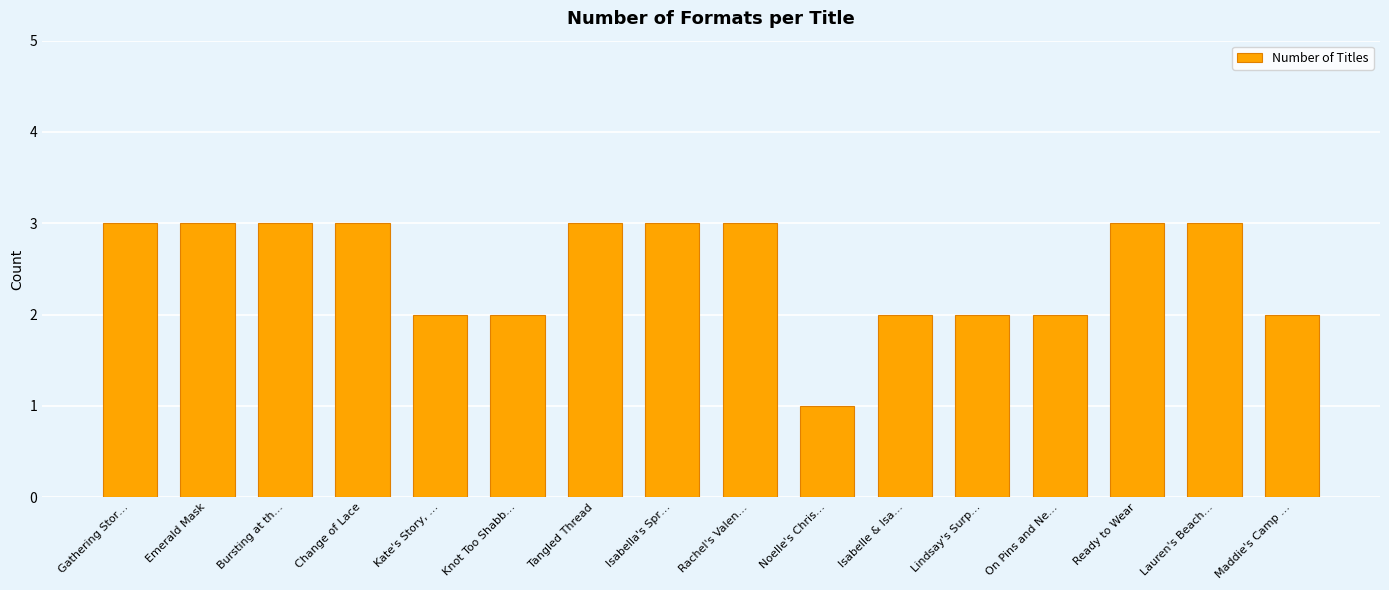

What is the greatest value displayed?

3